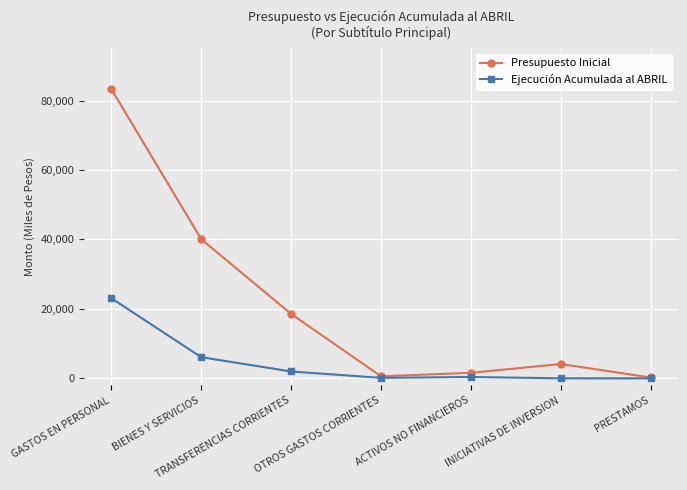

What is the difference between the maximum and second lowest values in the Presupuesto Inicial series?

82730